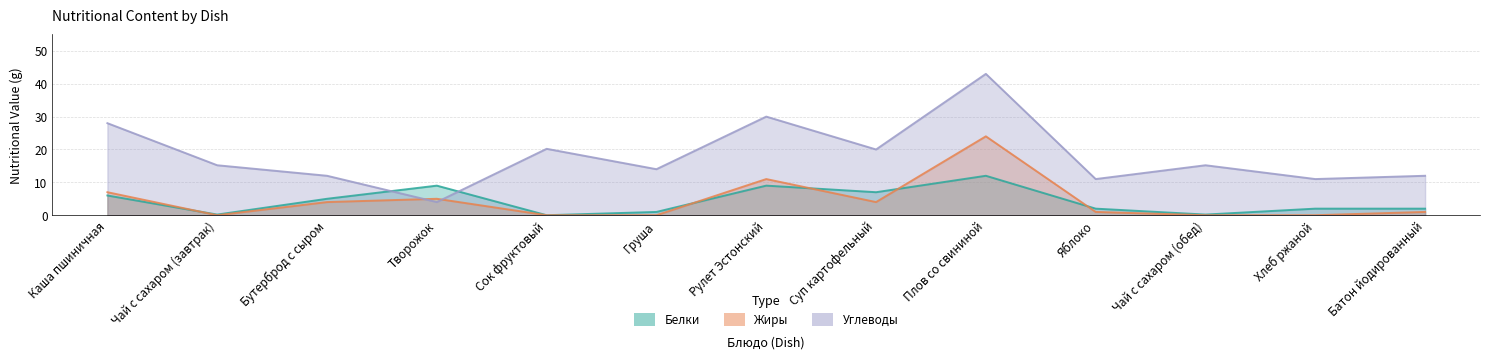

True or false: Жиры has a value of 5.0 at Творожок.

True